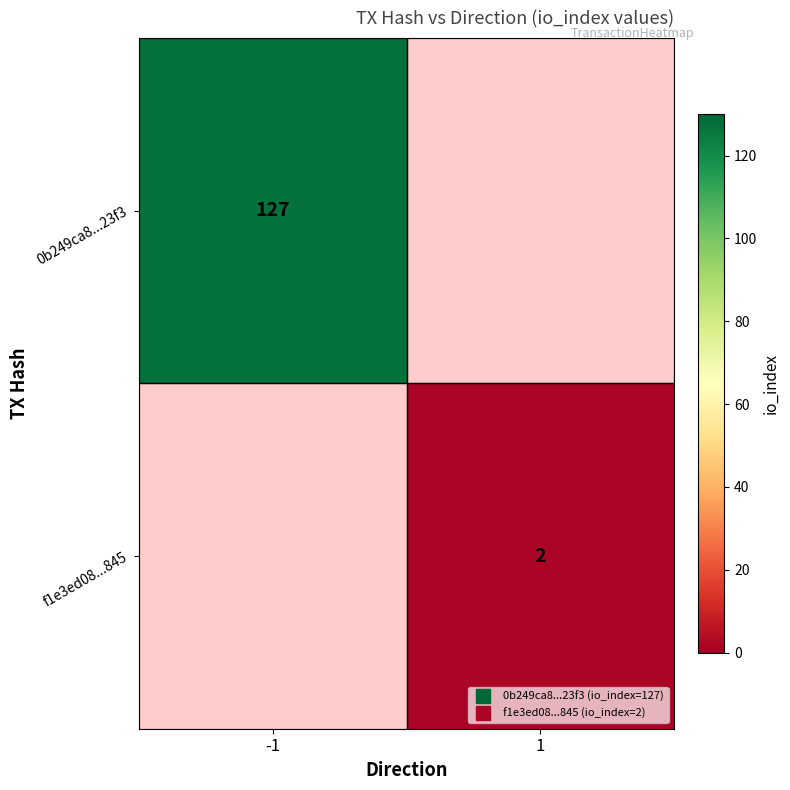

Rank the categories by f1e3ed08...845 value from highest to lowest.

-1, 1